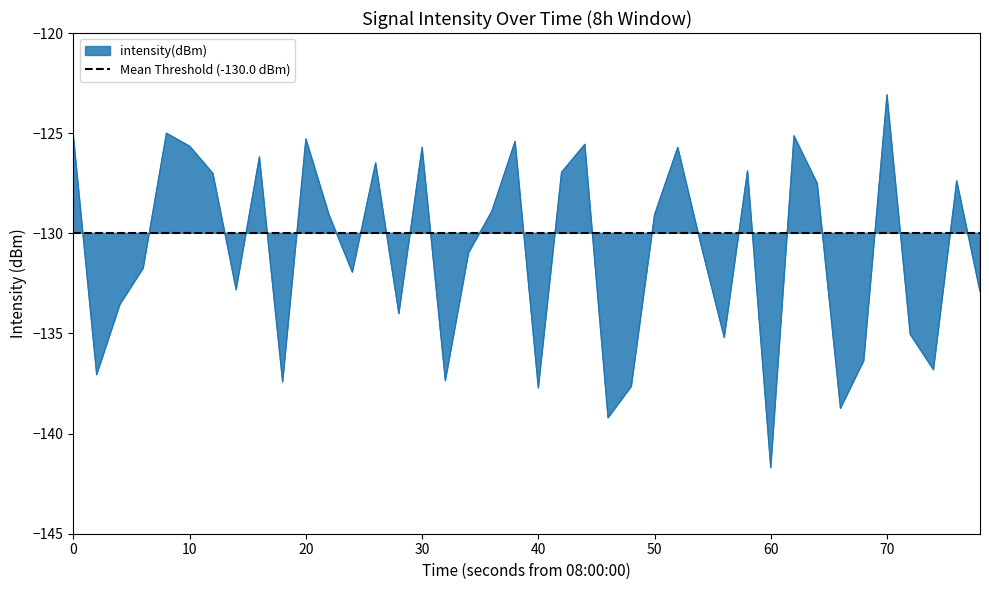

Reading left to right, list all the values displayed in this chart.

-125.2	-137.1	-133.6	-131.7	-125.0	-125.7	-127.0	-132.8	-126.2	-137.4	-125.3	-129.1	-131.9	-126.5	-134.0	-125.7	-137.4	-131.0	-128.9	-125.4	-137.7	-127.0	-125.6	-139.2	-137.7	-129.1	-125.7	-130.6	-135.2	-126.9	-141.7	-125.1	-127.5	-138.7	-136.4	-123.1	-135.0	-136.8	-127.4	-132.9